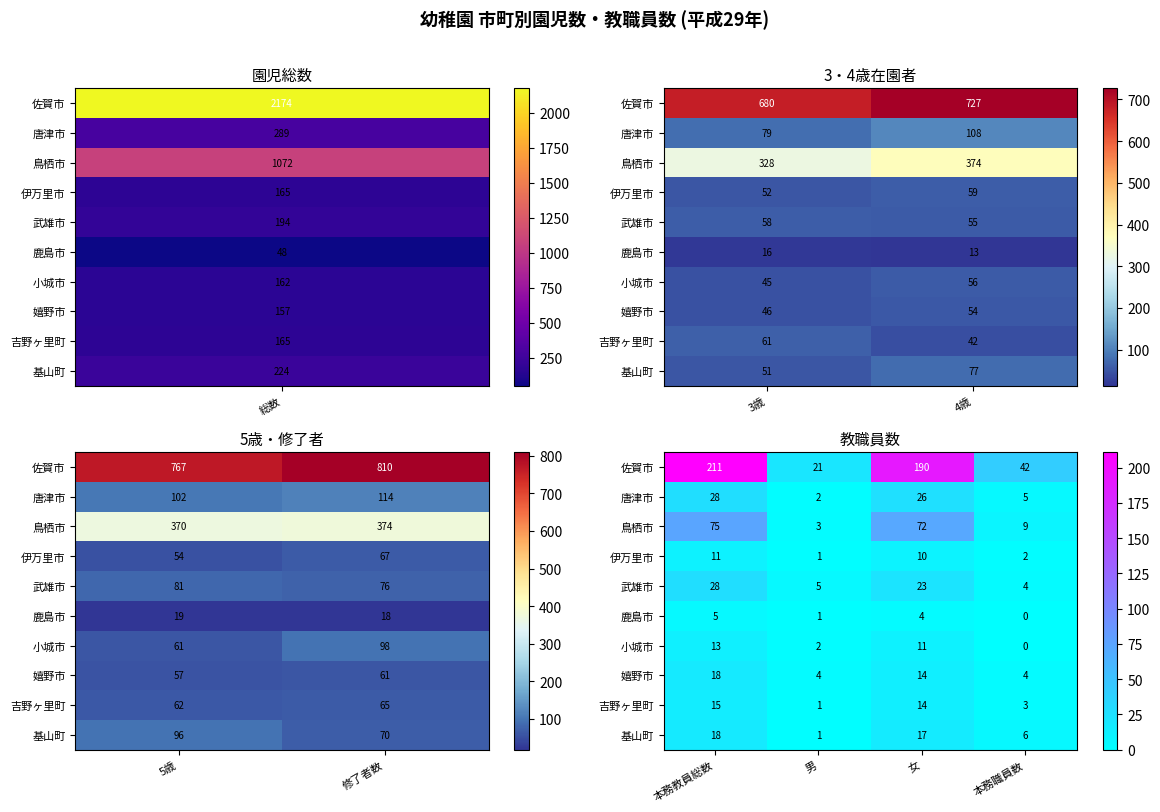

Which series has the widest spread of values?

佐賀市